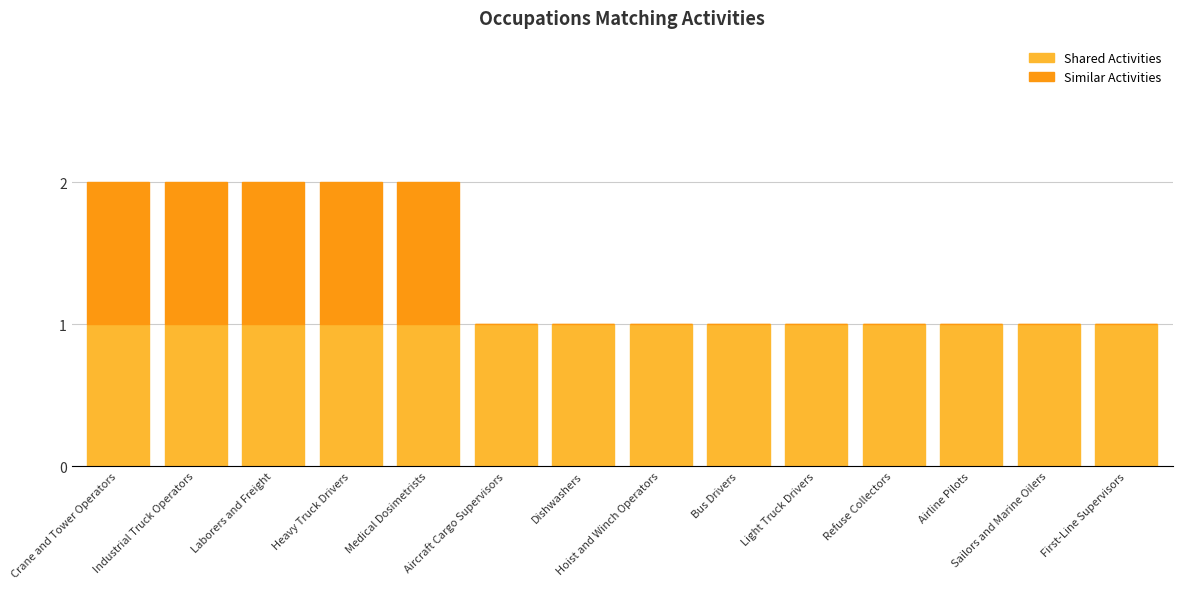

What is the sum of all Shared Activities values?

14